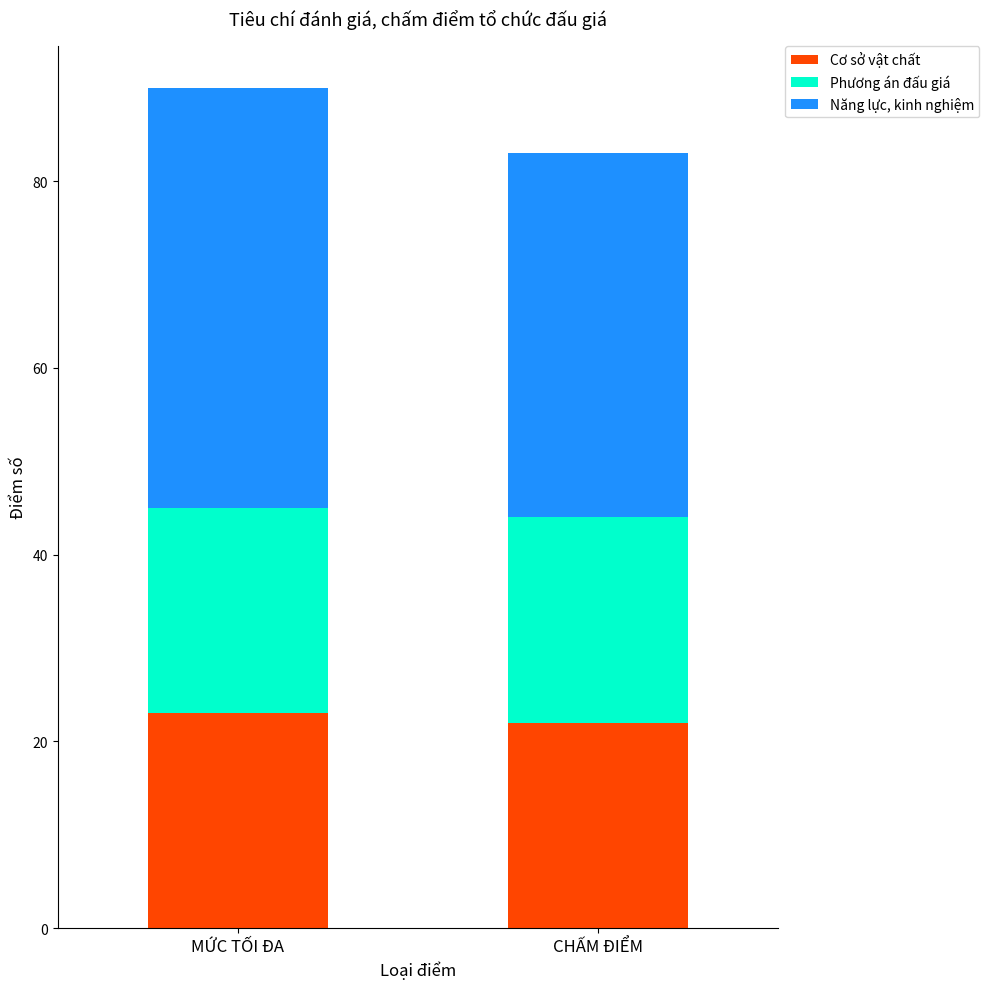

At which label does Cơ sở vật chất reach its peak?

MỨC TỐI ĐA